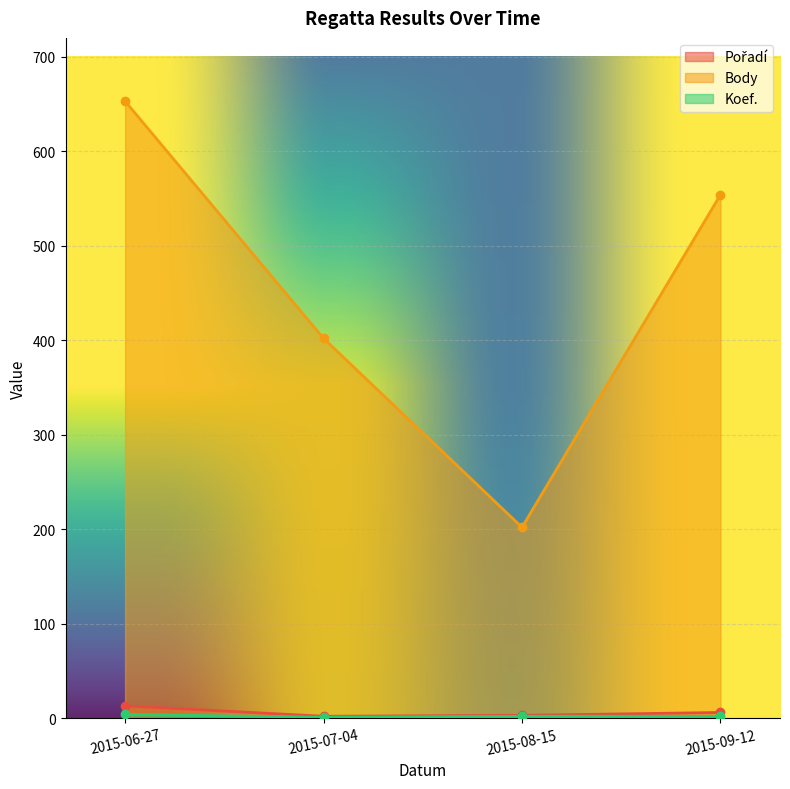

List the series in order of their peak value, lowest first.

Koef., Pořadí, Body